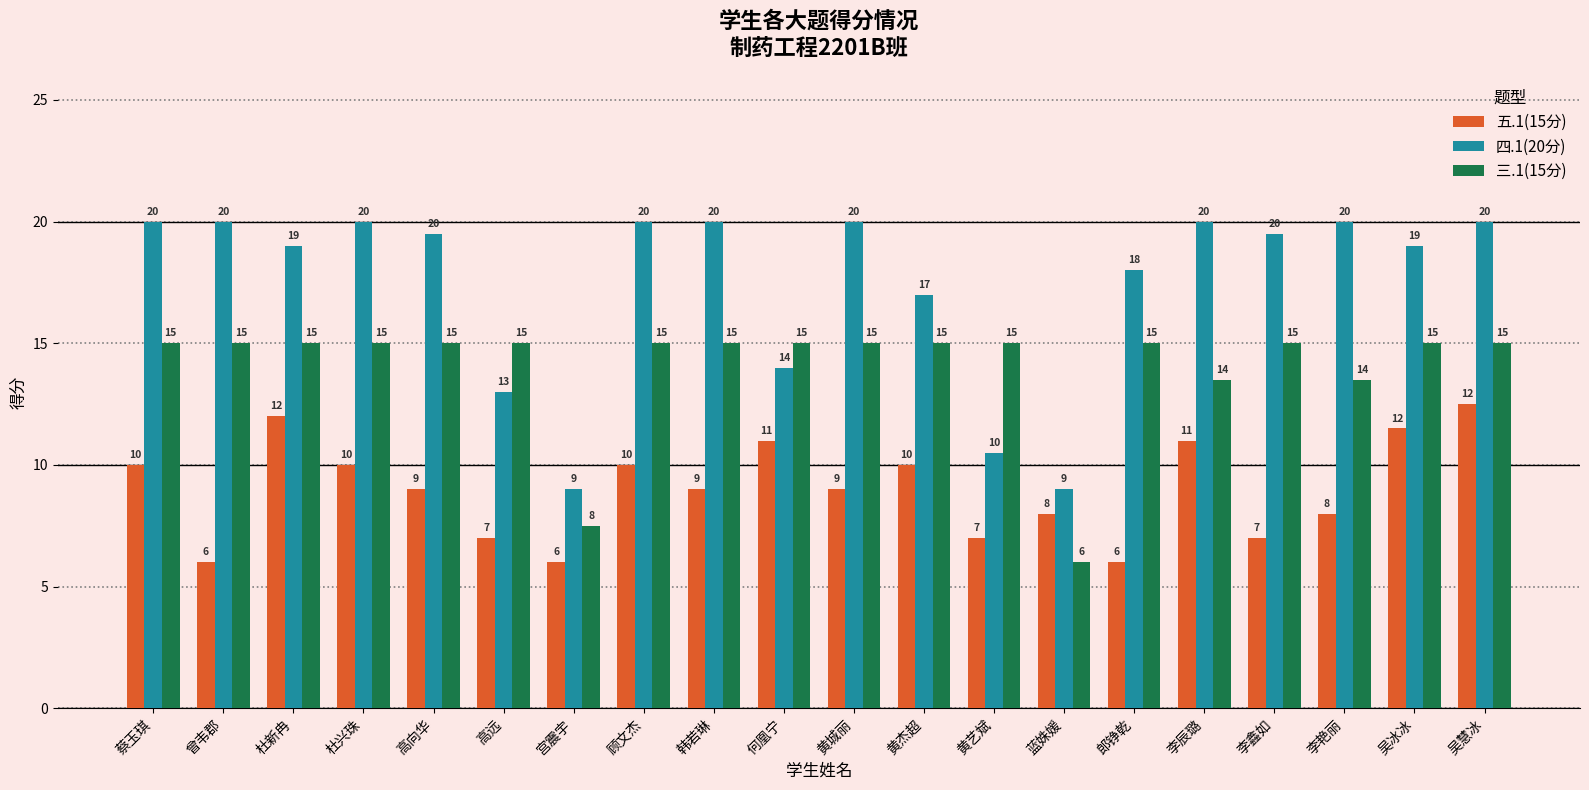

The 五.1(15分) series shows 17.0 at 顾文杰. True or false?

False